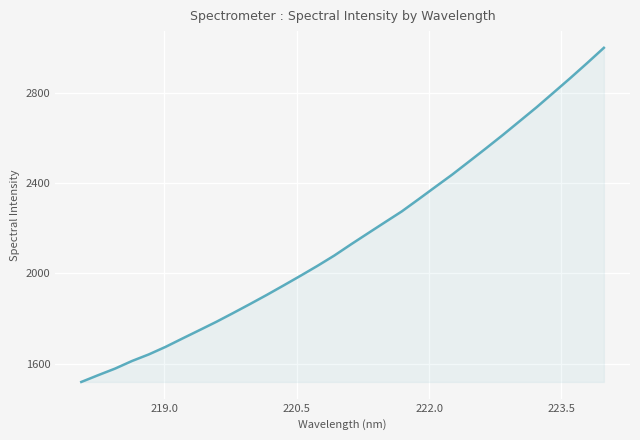

What is the minimum value shown in the chart?

1519.2